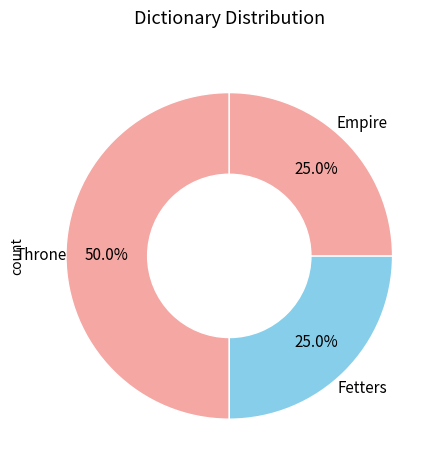

What portion of the pie excludes Throne?

50.0%